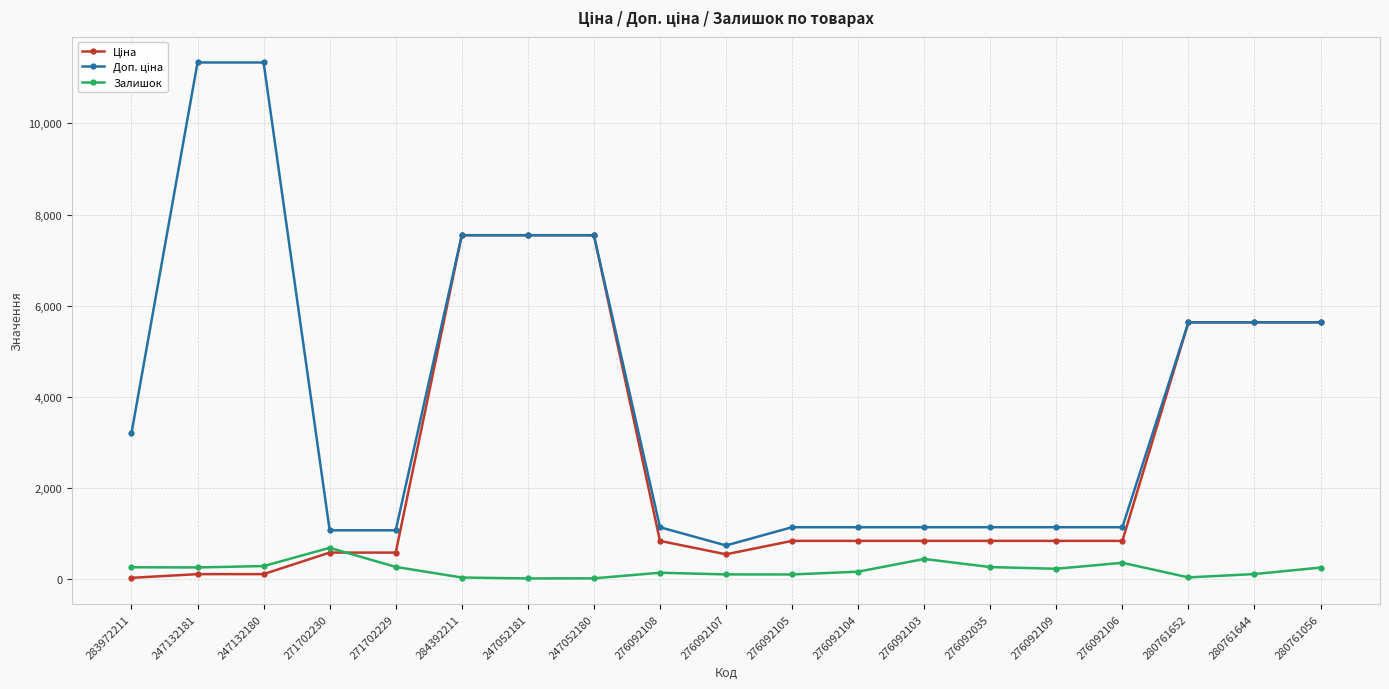

What is the total value across all series at 276092035?

2252.8